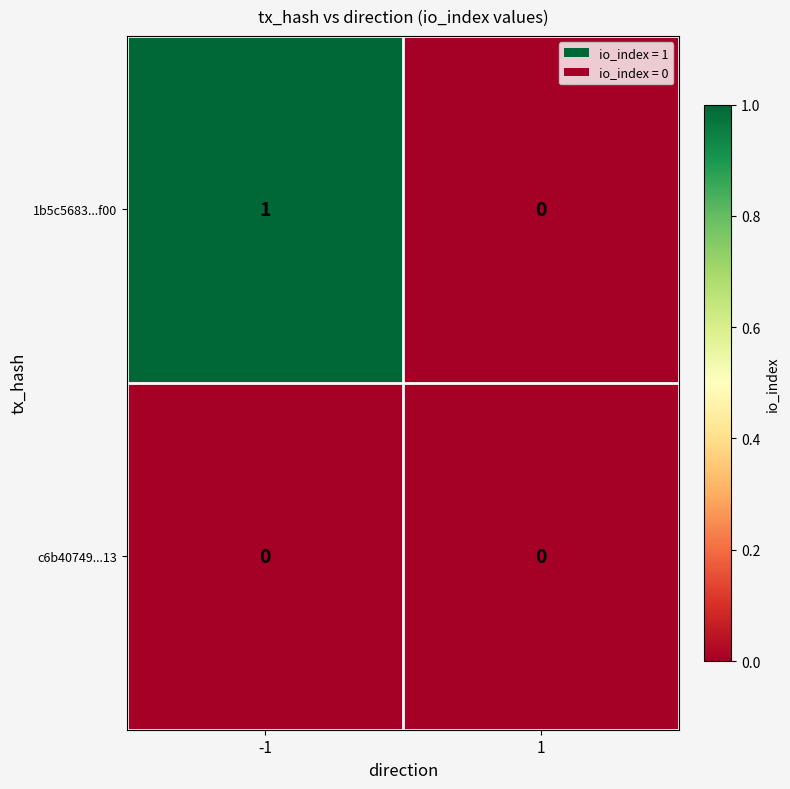

The c6b40749...13 series shows 0 at -1. True or false?

True